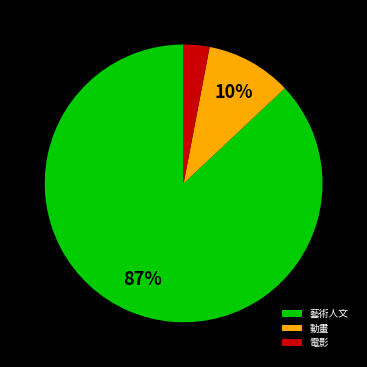

True or false: 電影 accounts for 17% of the total.

False